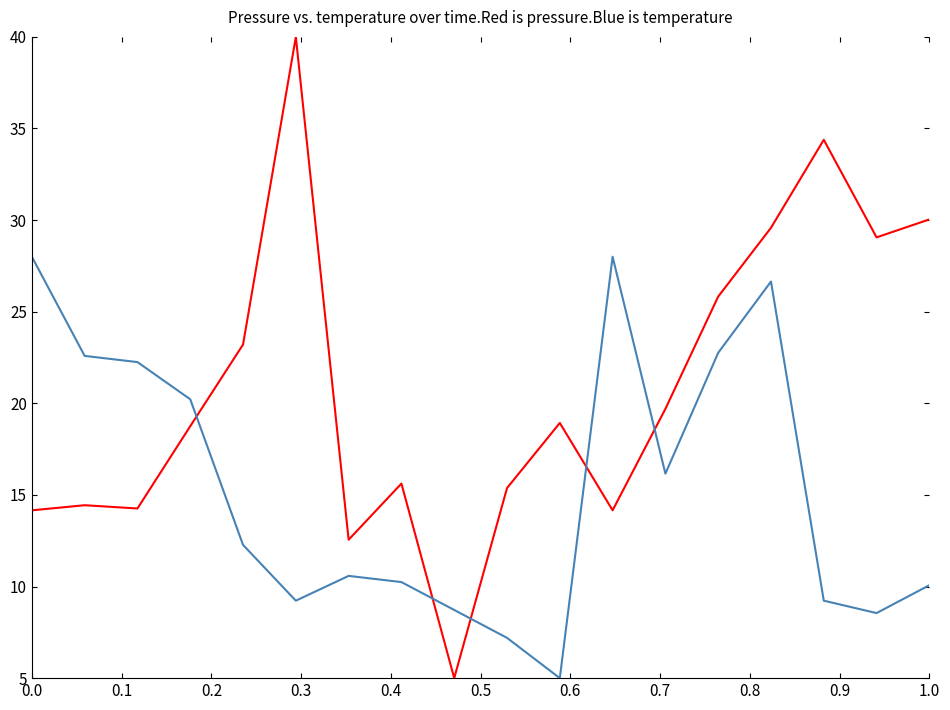

What is the greatest value displayed?

40.0